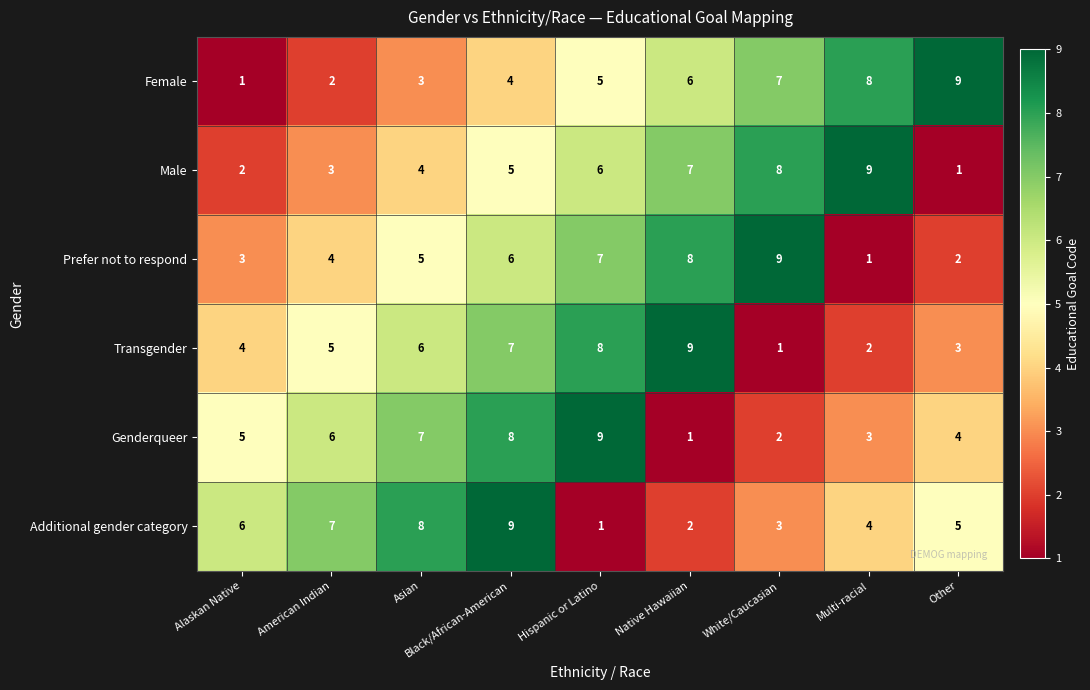

How many Female values are between 3 and 7?

5